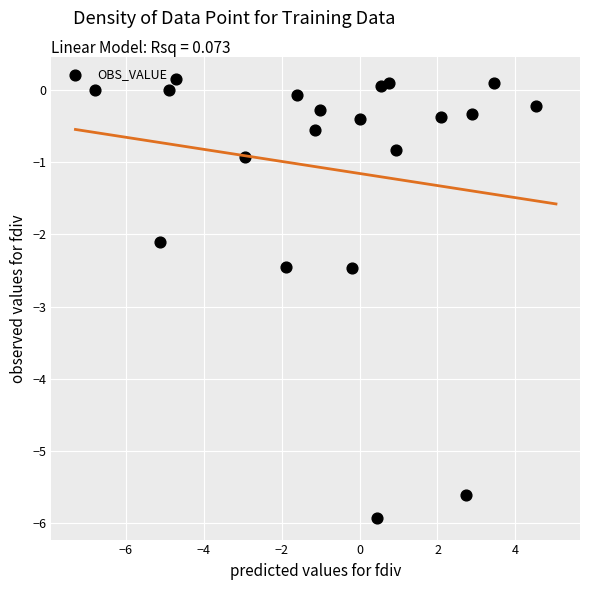

What Y value in the scatter plot is closest to -2?

-2.1